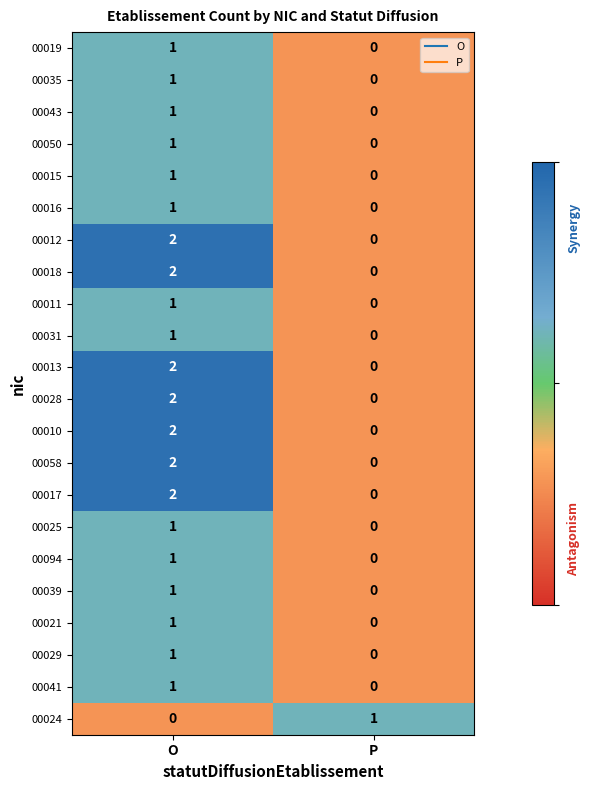

At which label is 00025 closest to 0?

P